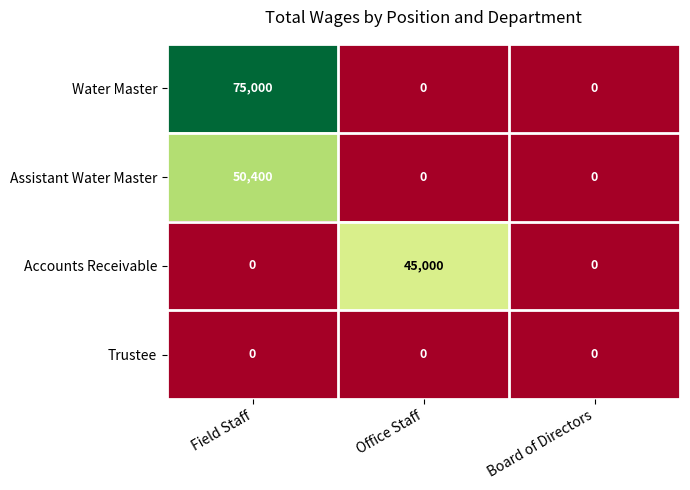

Reading right to left, transcribe all the data shown in this chart.

Water Master: 0	0	75000
Assistant Water Master: 0	0	50400
Accounts Receivable: 0	45000	0
Trustee: 0	0	0